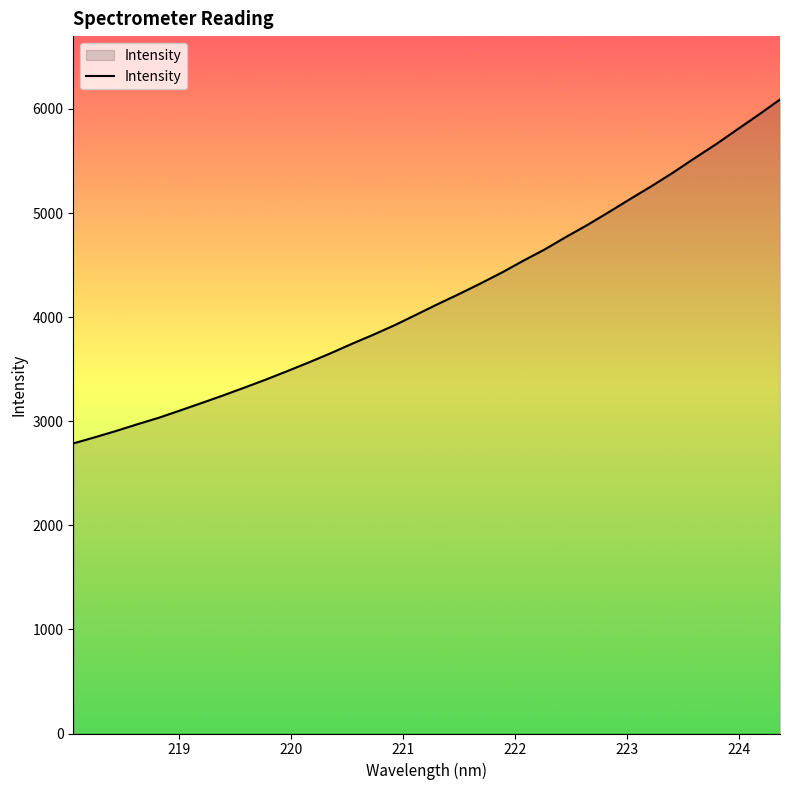

Is this an area chart (filled region under the line)?

Yes